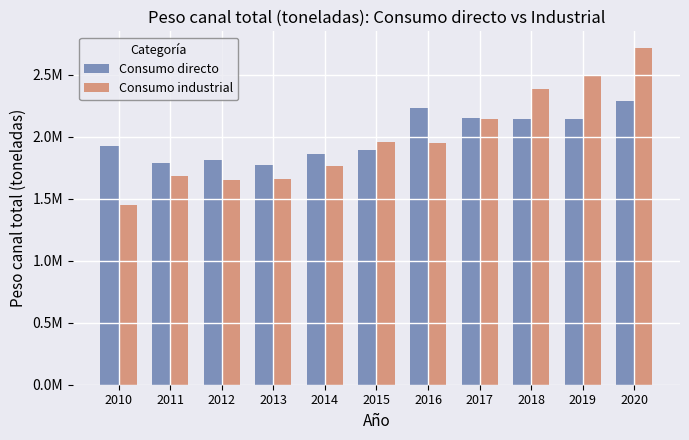

True or false: Consumo directo has a value of 1786344.0 at 2011.

True